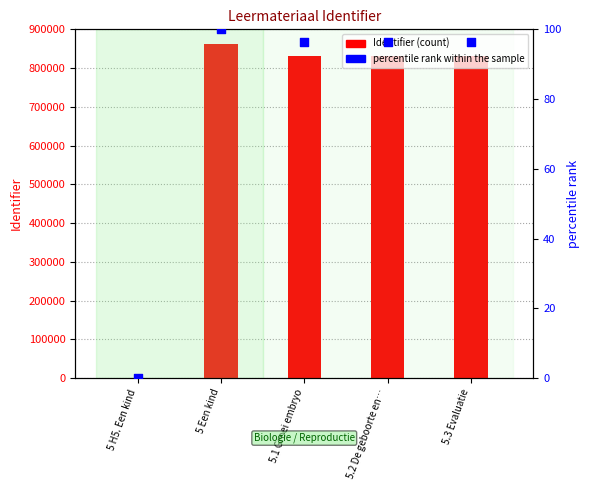

At which category is the sum across all series the highest?

5 Een kind